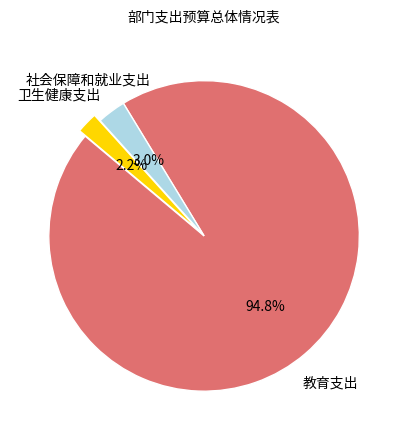

How many segments does this pie chart have?

3